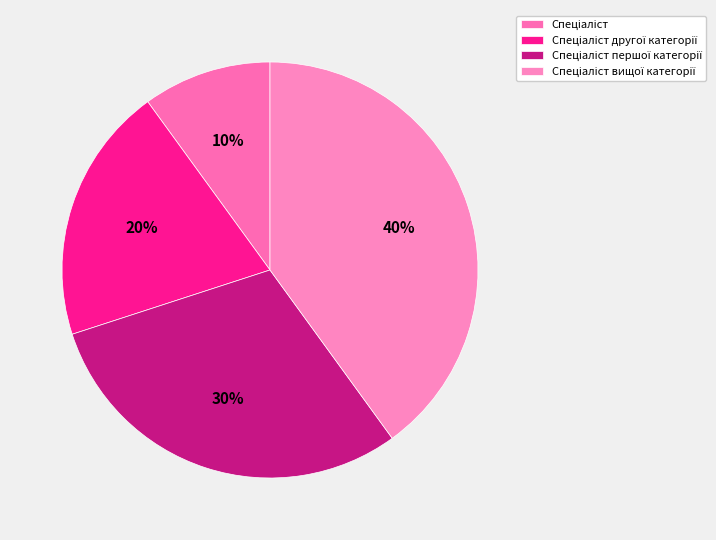

How many slices are in this pie chart?

4